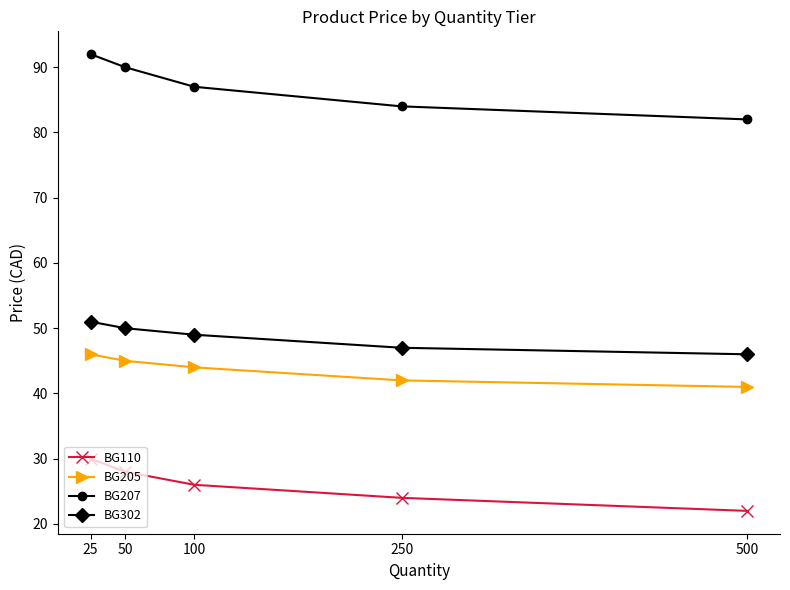

How many values in the BG302 series are below 49?

2